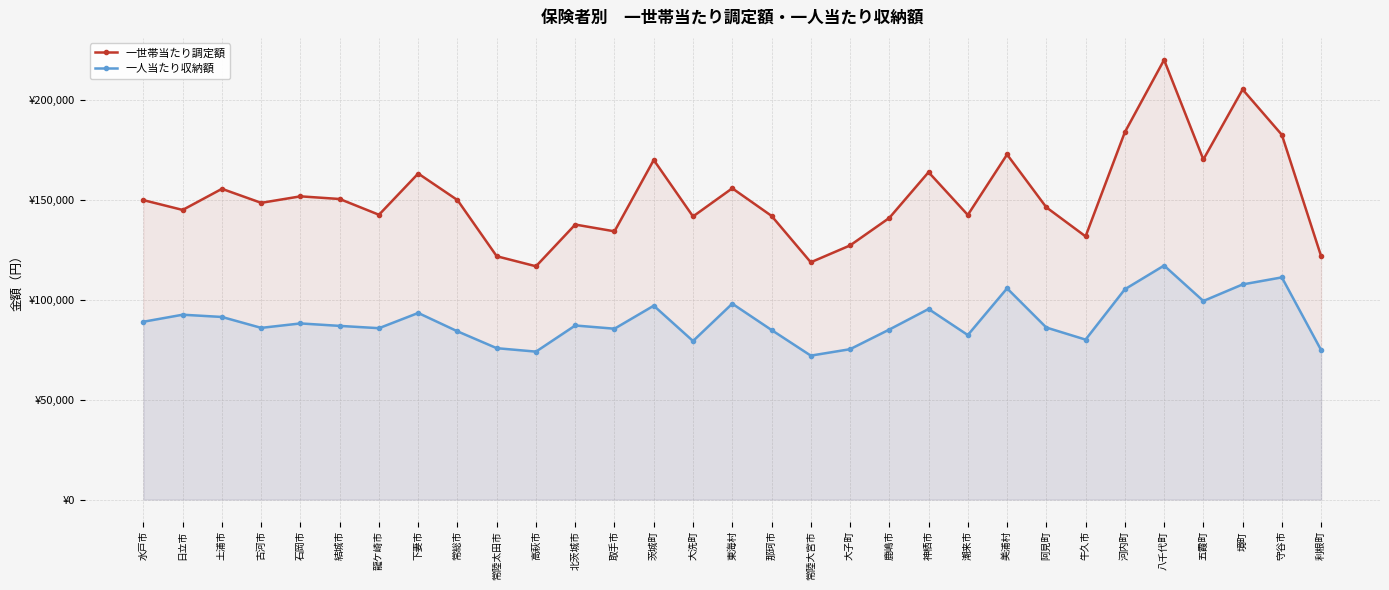

Which series has the largest total across all categories?

一世帯当たり調定額